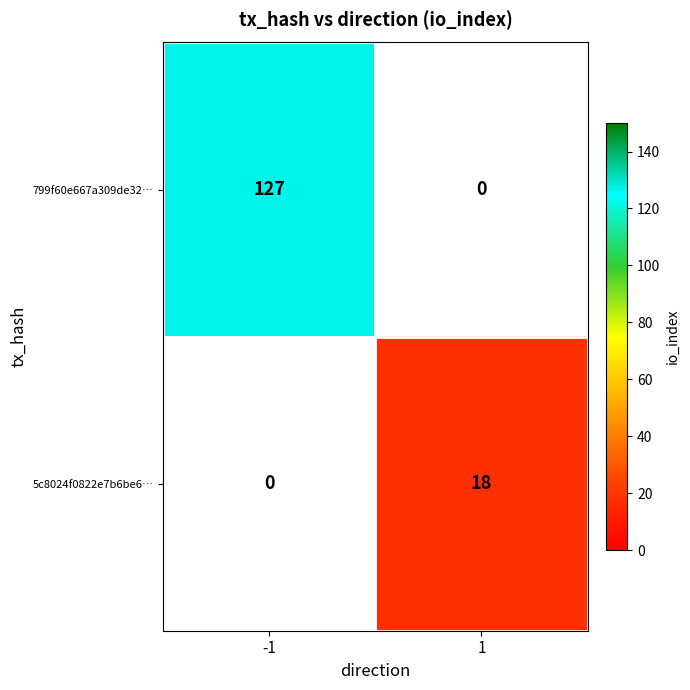

True or false: 799f60e667a309de32… has a value of 127 at -1.

True